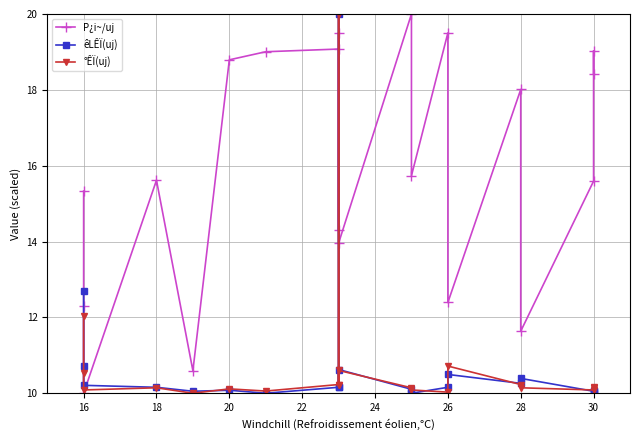

What is the label of the 19th point from the left?

30